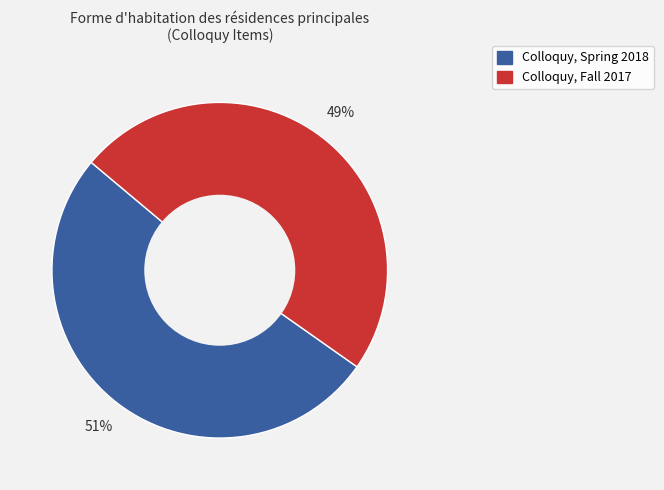

To the nearest percent, what is the average slice percentage?

50%